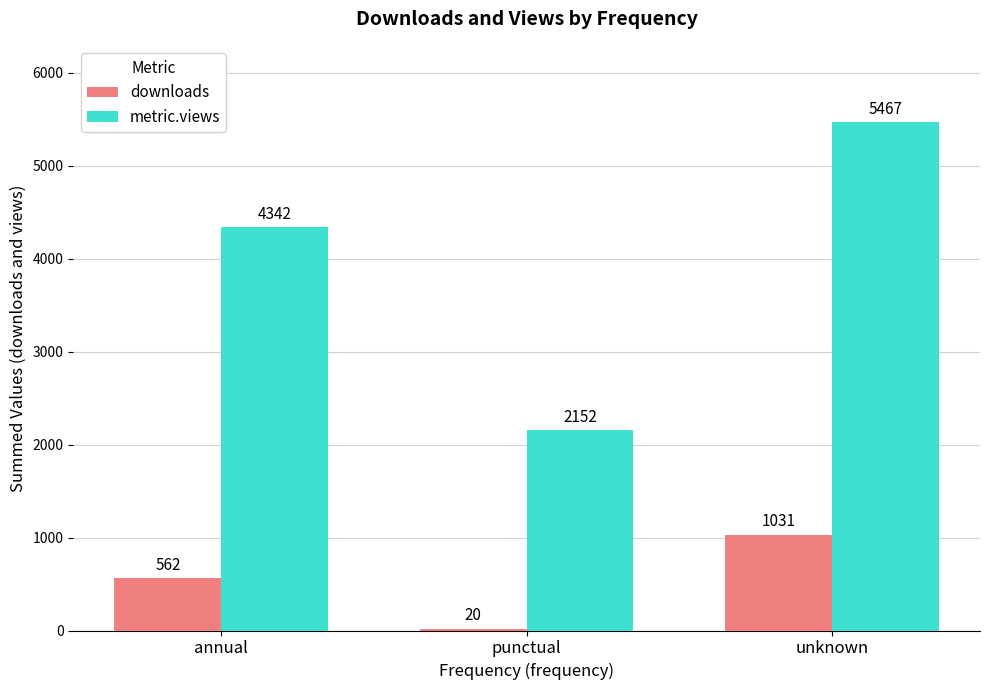

Rank the series by their average value, from lowest to highest.

downloads, metric.views